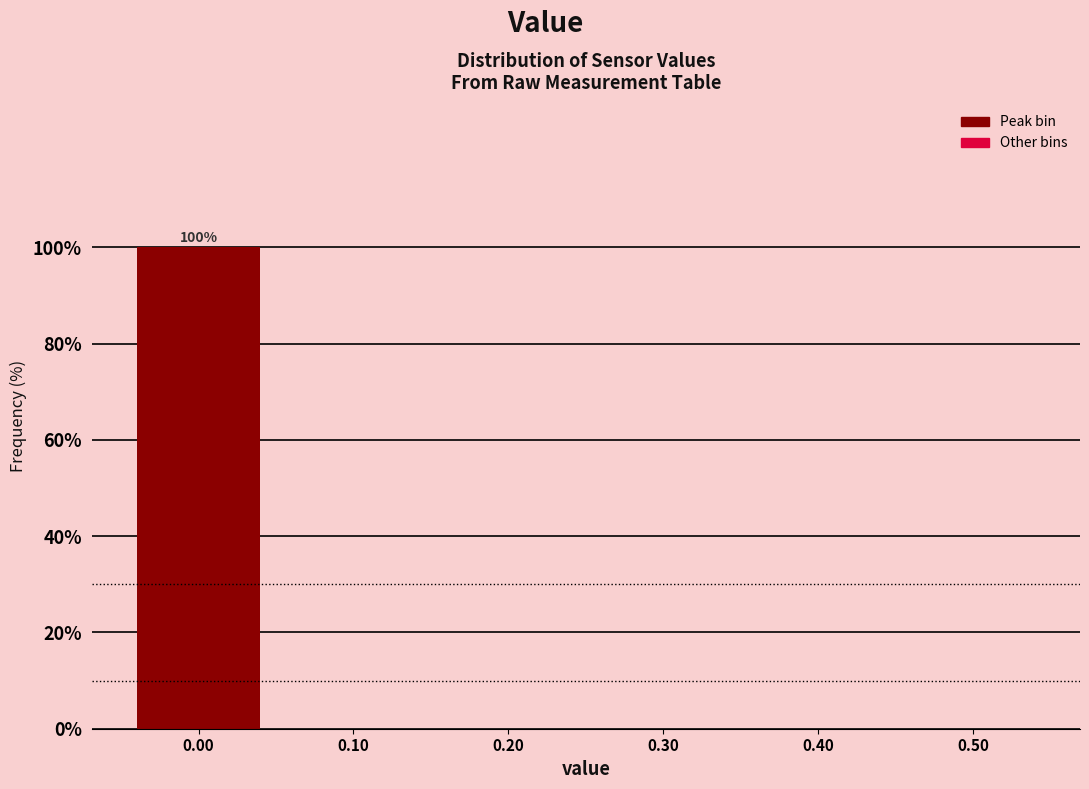

Which range on the x-axis has the tallest bar?

-0.05 to 0.05